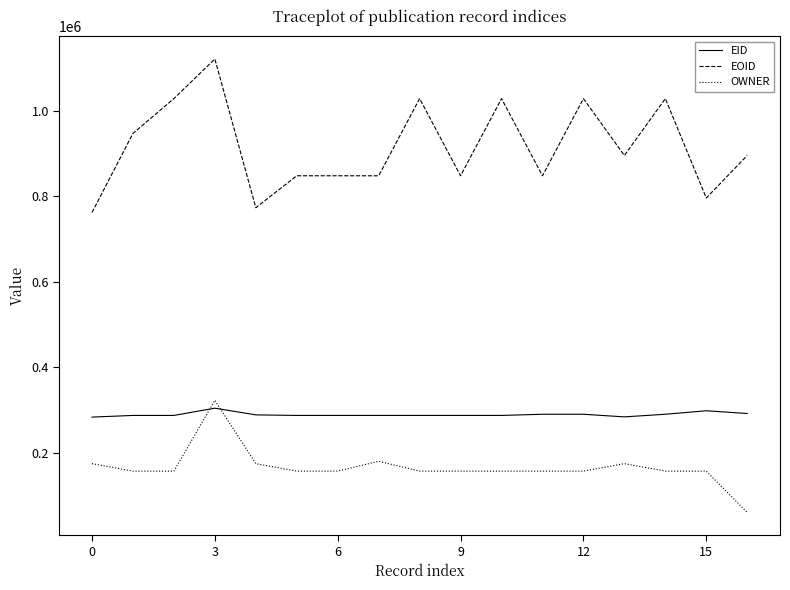

What is the minimum value for EID?

283673